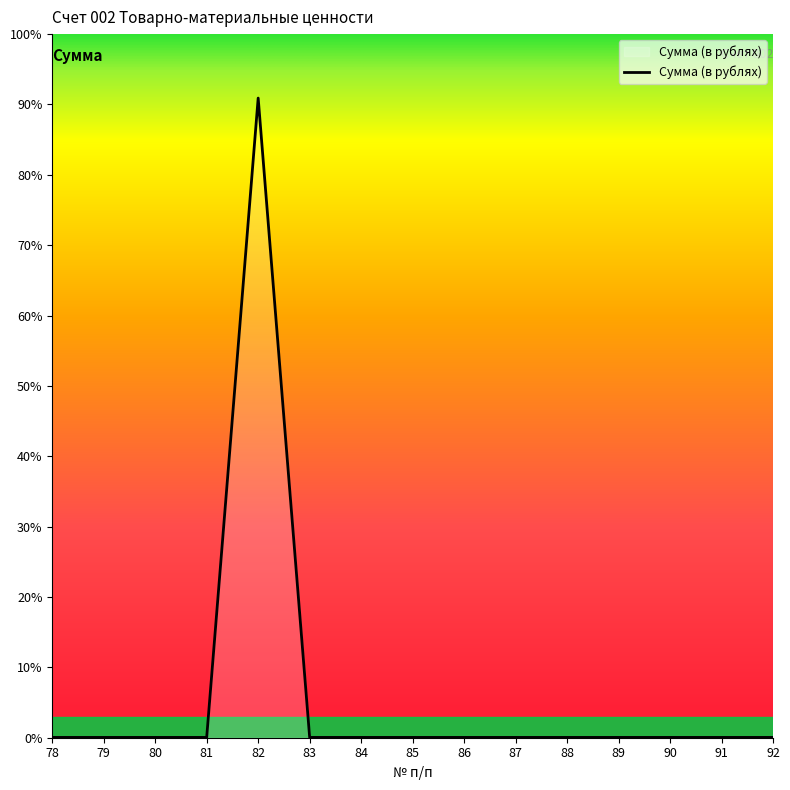

Between 84 and 87, which is larger?

84